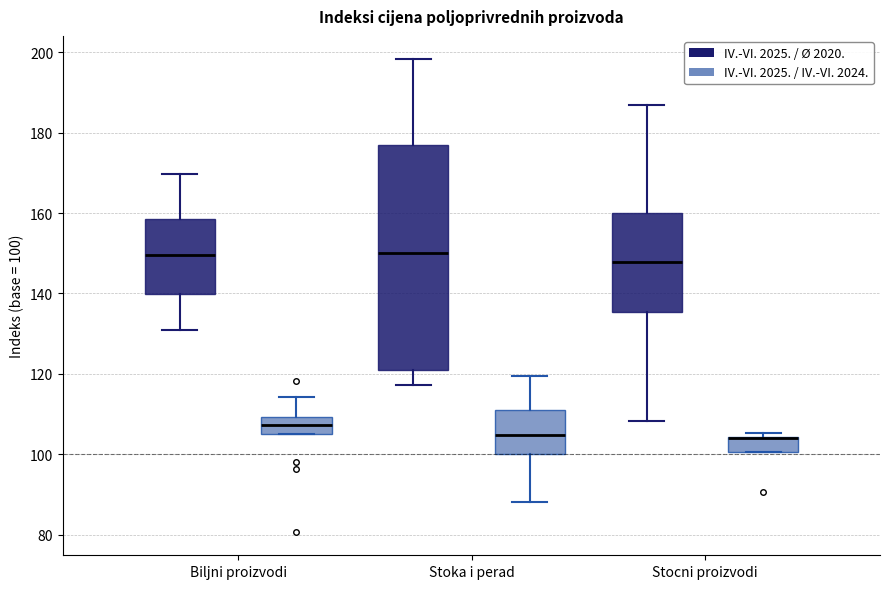

Reading left to right, read every box against the y-axis: the position of its median line, the range the box covers, and the ends of its whiskers. The values are not printed on the chart, so give them approximately, as read against the axis.

Biljni proizvodi (IV.-VI. 2025. / Ø 2020.): median 150, box 140 to 158, whiskers 130 to 170
Biljni proizvodi (IV.-VI. 2025. / IV.-VI. 2024.): median 108, box 104 to 110, whiskers 104 to 114
Stoka i perad (IV.-VI. 2025. / Ø 2020.): median 150, box 120 to 176, whiskers 118 to 198
Stoka i perad (IV.-VI. 2025. / IV.-VI. 2024.): median 104, box 100 to 112, whiskers 88 to 120
Stocni proizvodi (IV.-VI. 2025. / Ø 2020.): median 148, box 136 to 160, whiskers 108 to 186
Stocni proizvodi (IV.-VI. 2025. / IV.-VI. 2024.): median 104 (drawn on the box's upper edge), box 100 to 104, whiskers 100 to 106